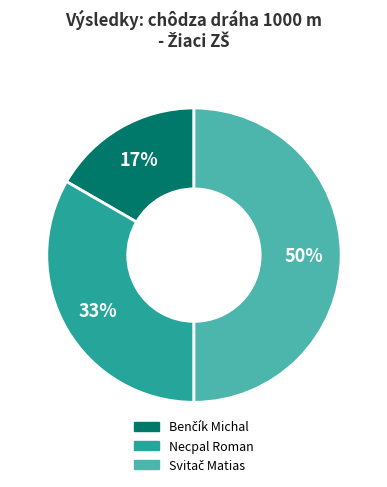

Count the number of slices in the pie.

3